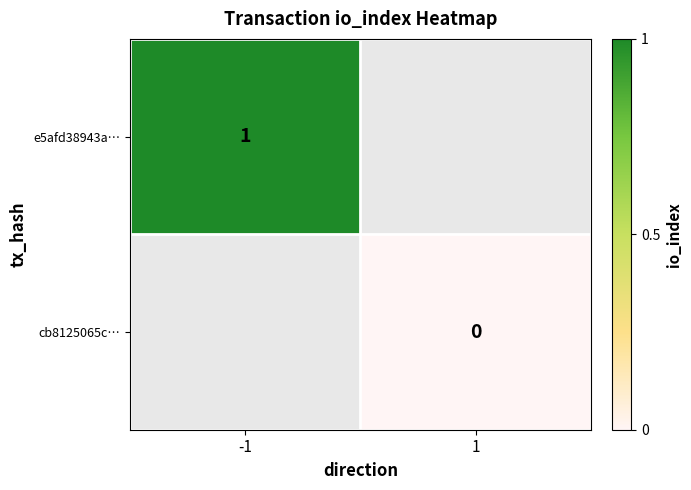

Is it true that e5afd38943a… equals 1 at -1?

True